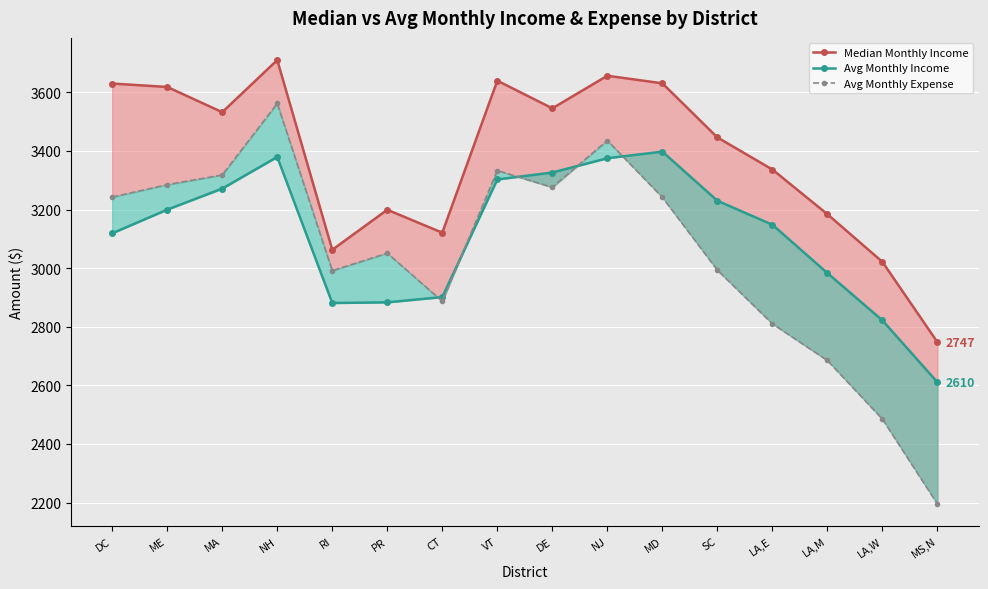

True or false: Median Monthly Income and Avg Monthly Expense intersect in this chart.

False